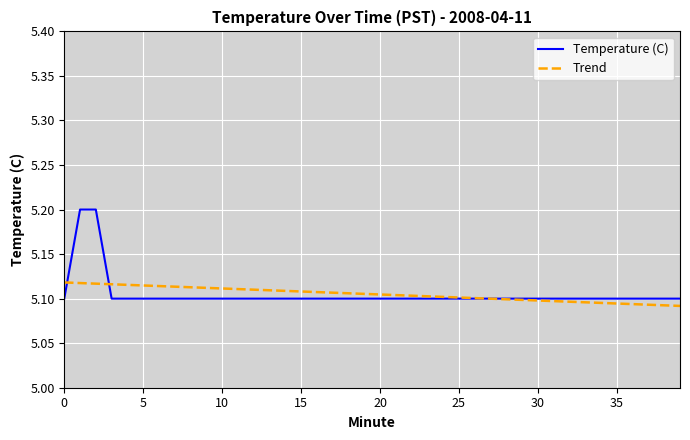

Does the chart have visible grid lines?

Yes